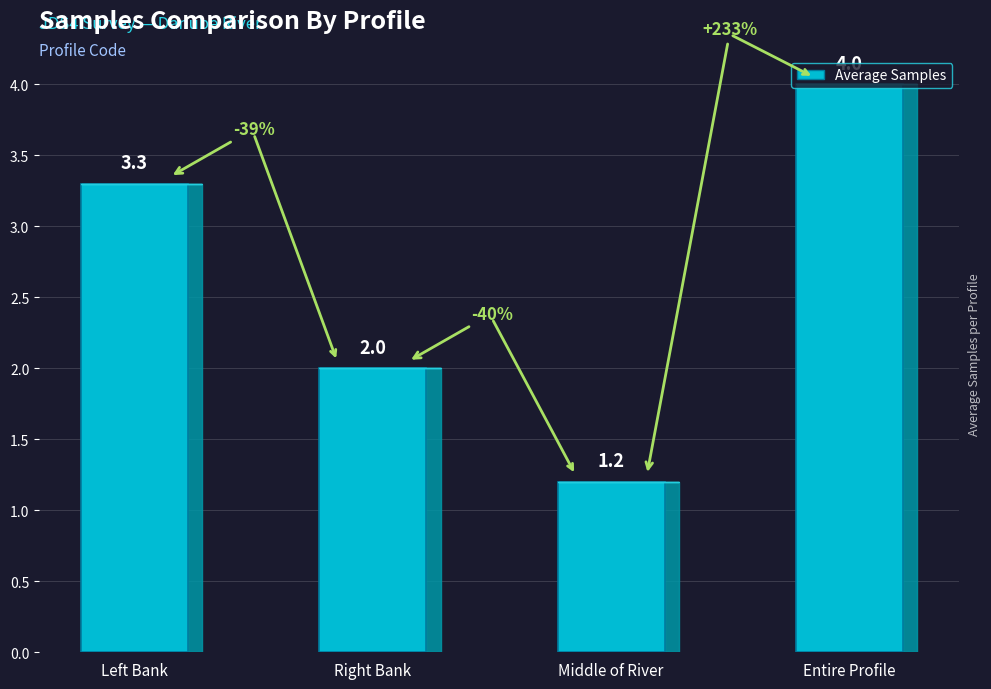

What is the greatest value displayed?

4.0